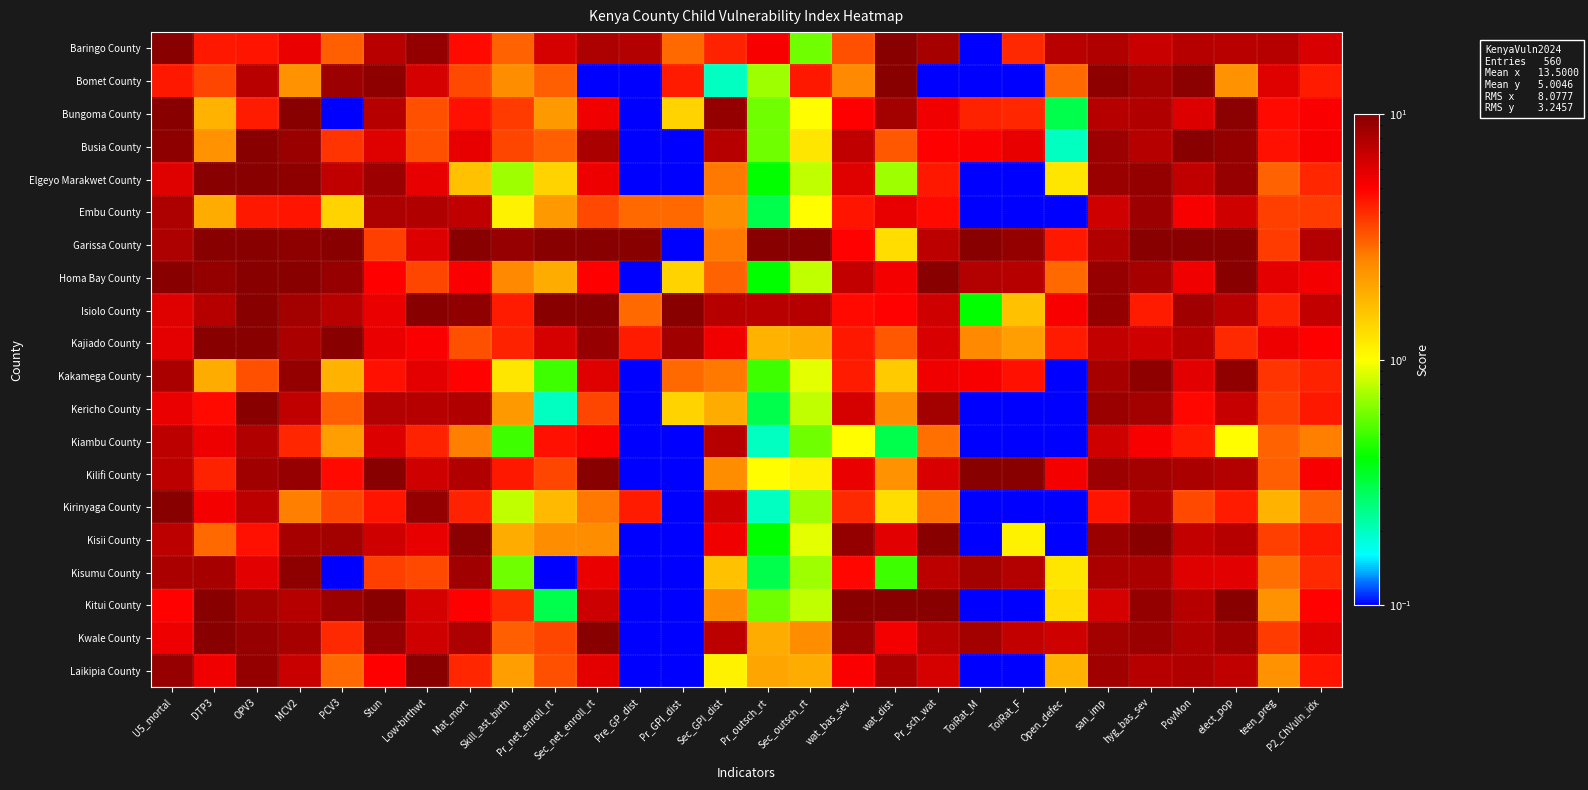

How many distinct data groups are displayed?

20